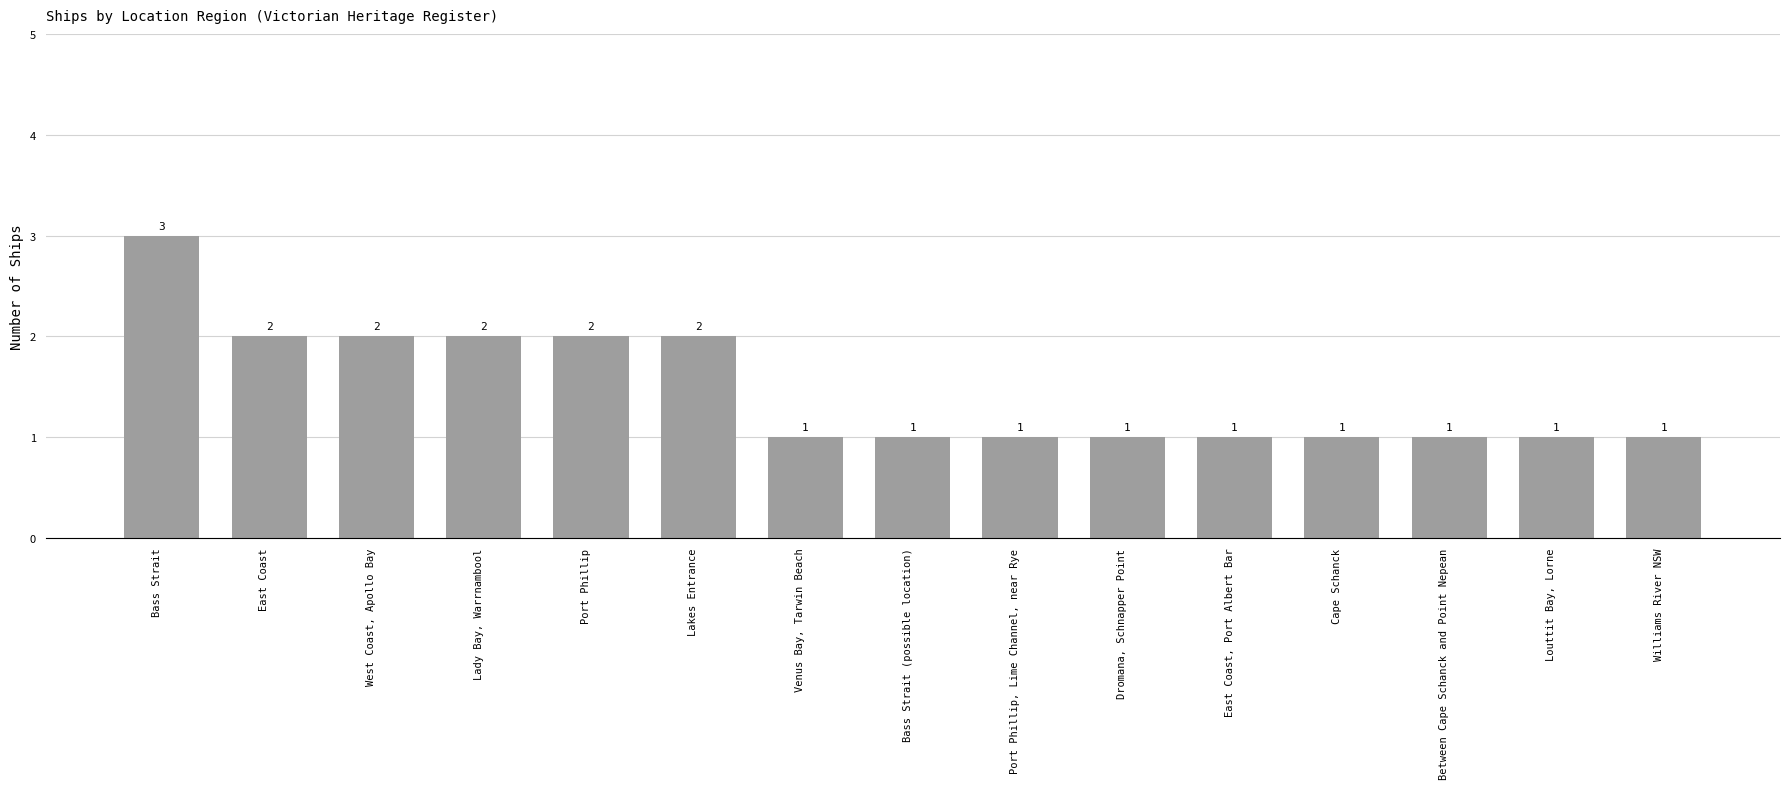

What is the difference between the second highest and second lowest values?

1